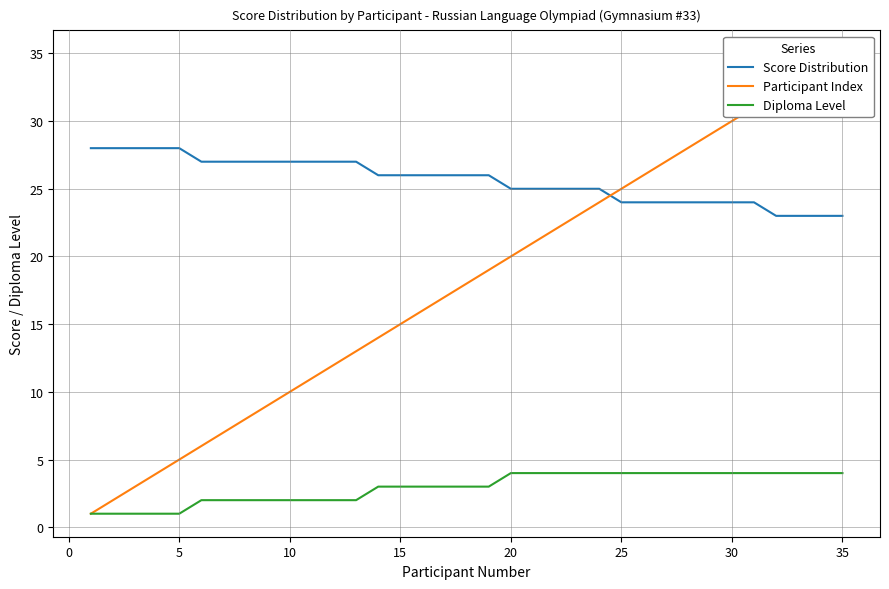

Is it true that Participant Index equals 22 at 35?

False